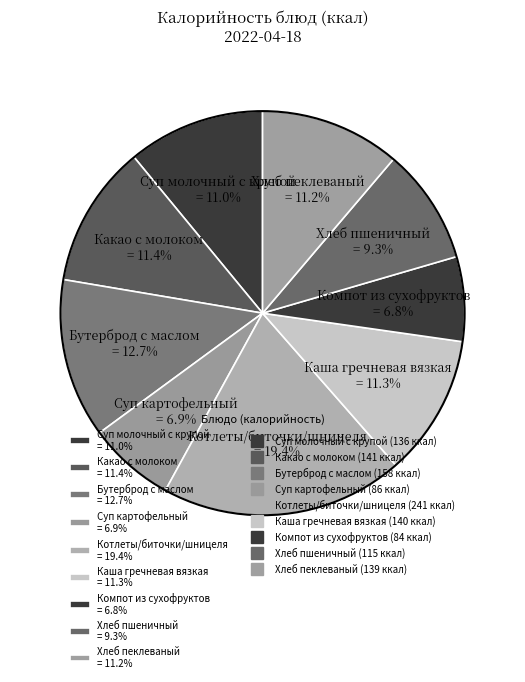

How many segments does this pie chart have?

9